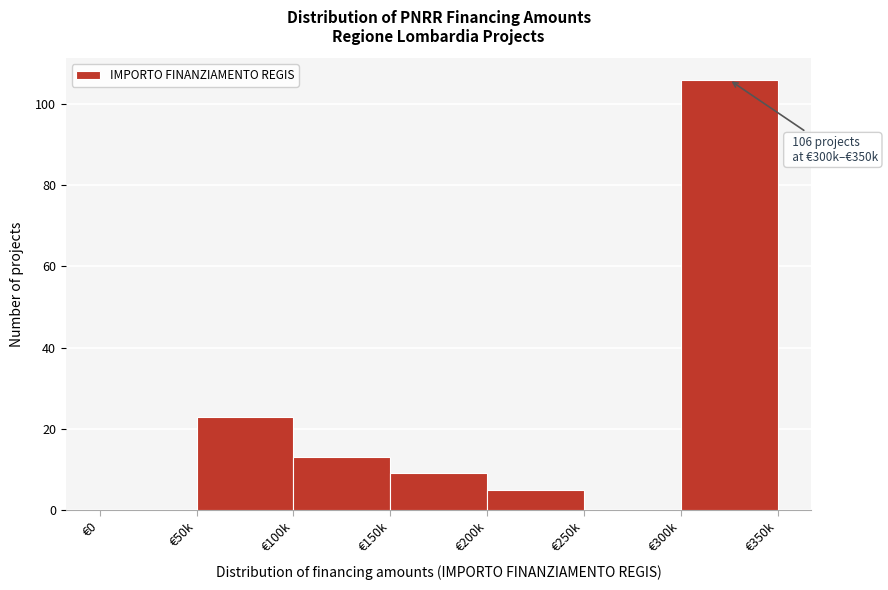

Reading left to right, extract all data points from this chart.

€0=0	€50k=23	€100k=13	€150k=9	€200k=5	€250k=0	€300k=106